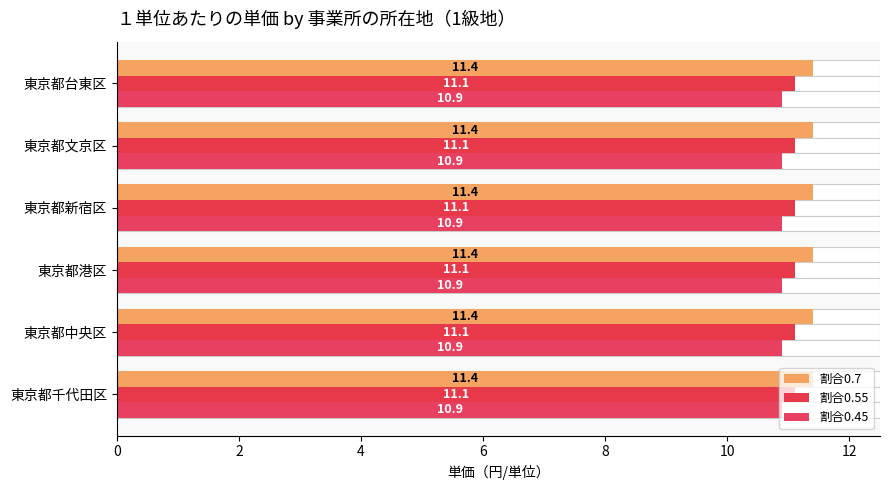

How many bars are there in each group?

3